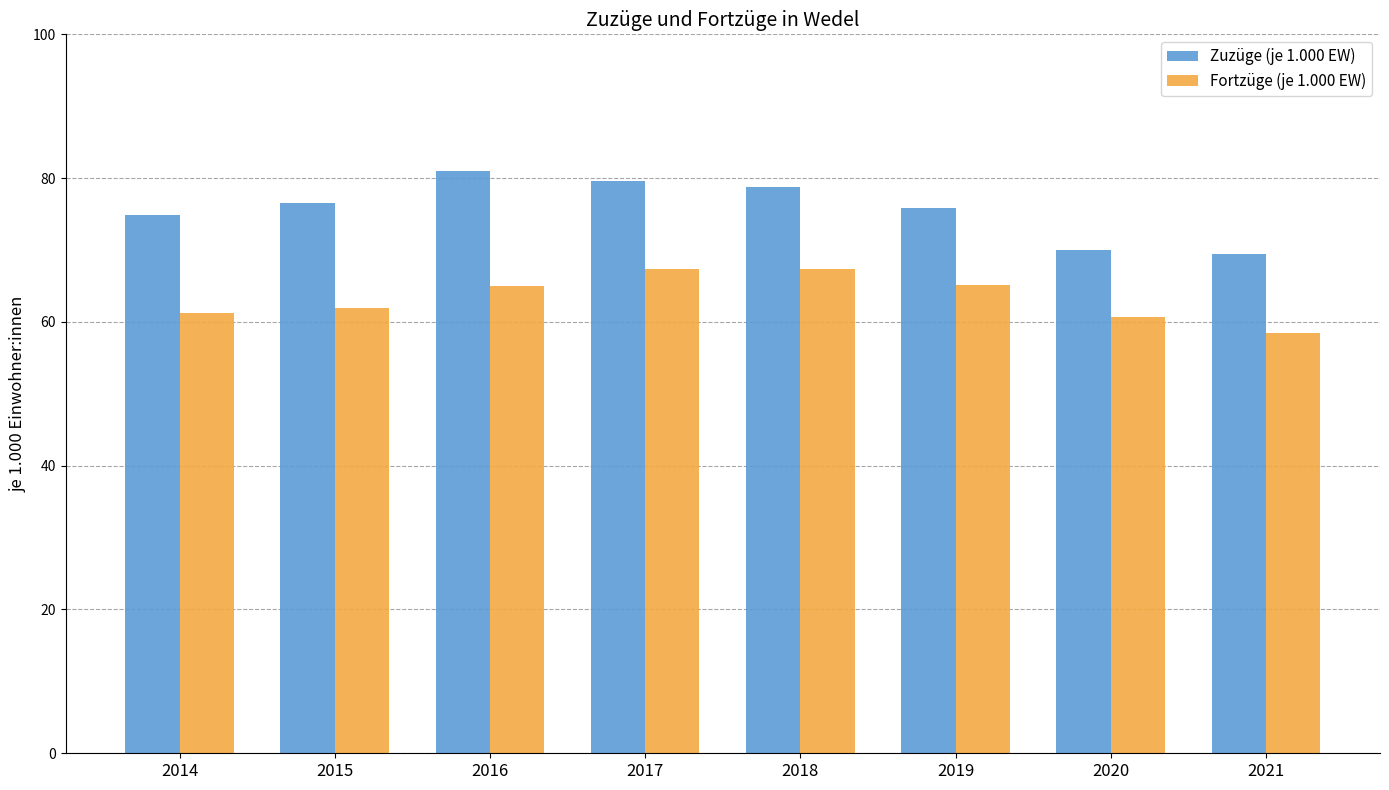

How many data points does each series have?

8